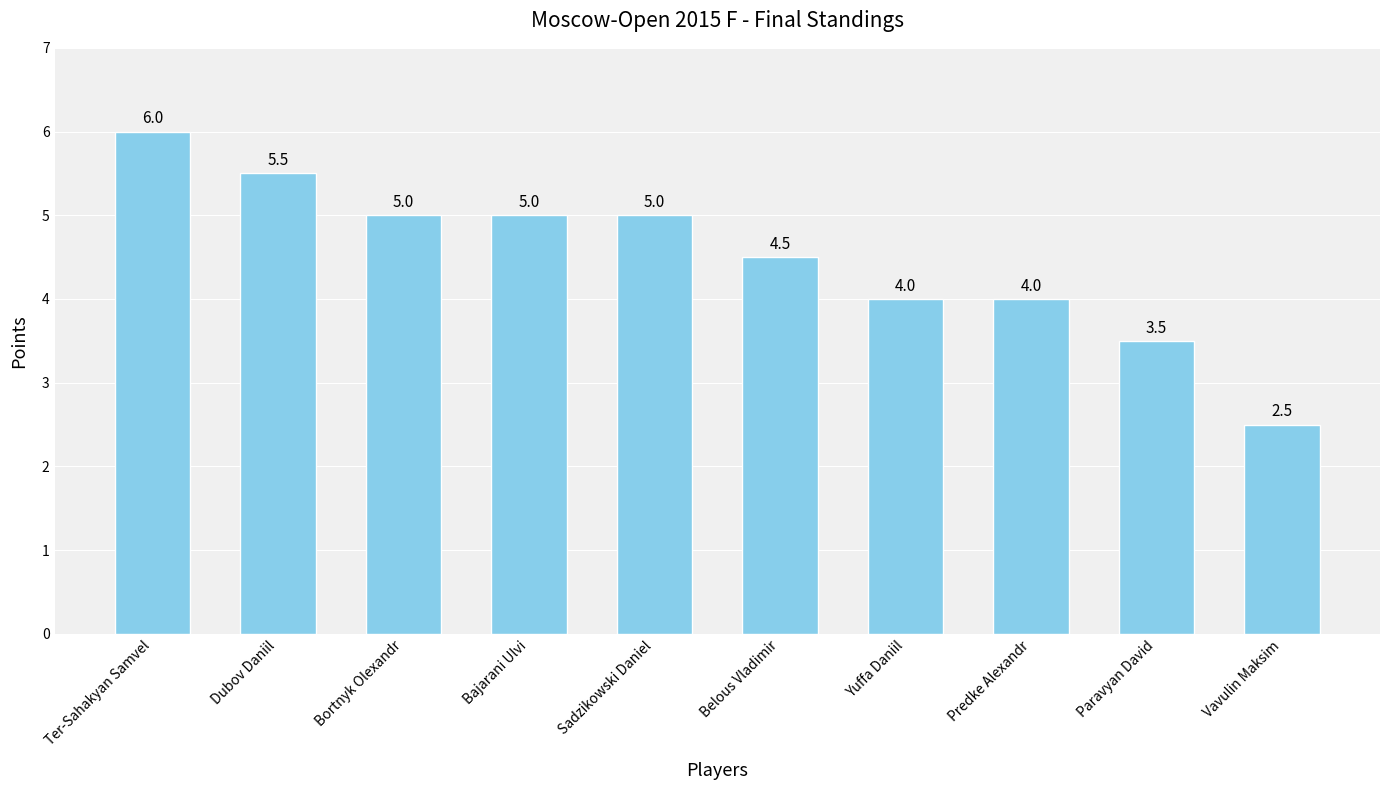

Between Paravyan David and Vavulin Maksim, which is larger?

Paravyan David